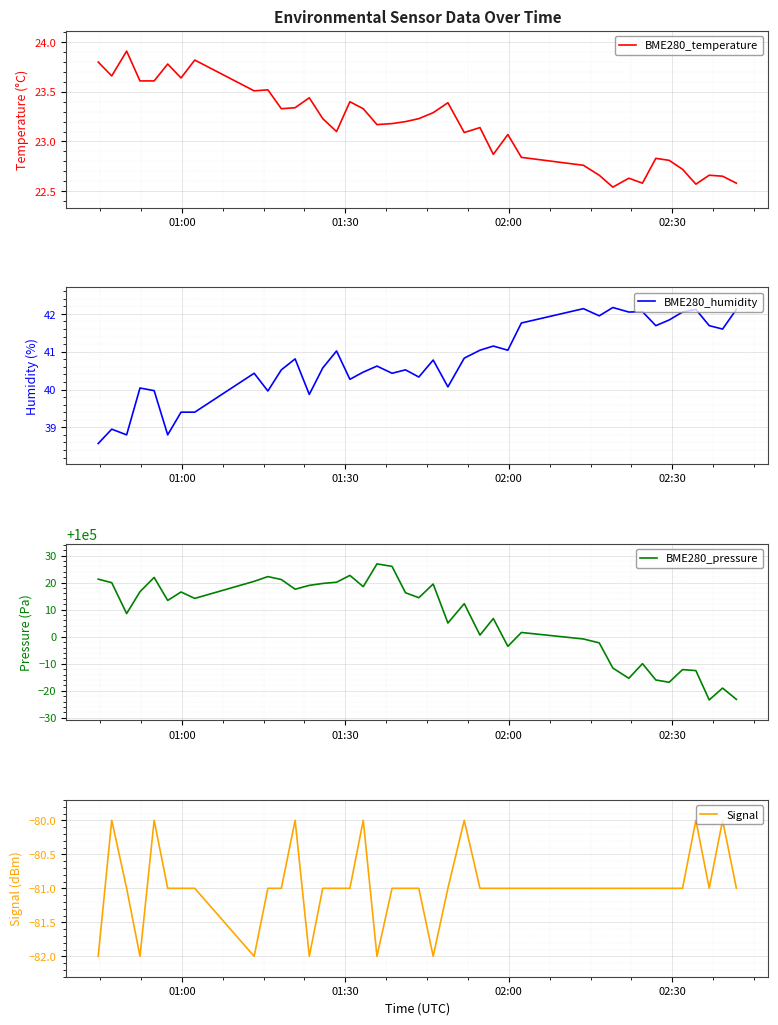

What is the difference between the second highest and second lowest values in the BME280_pressure series?

49.2